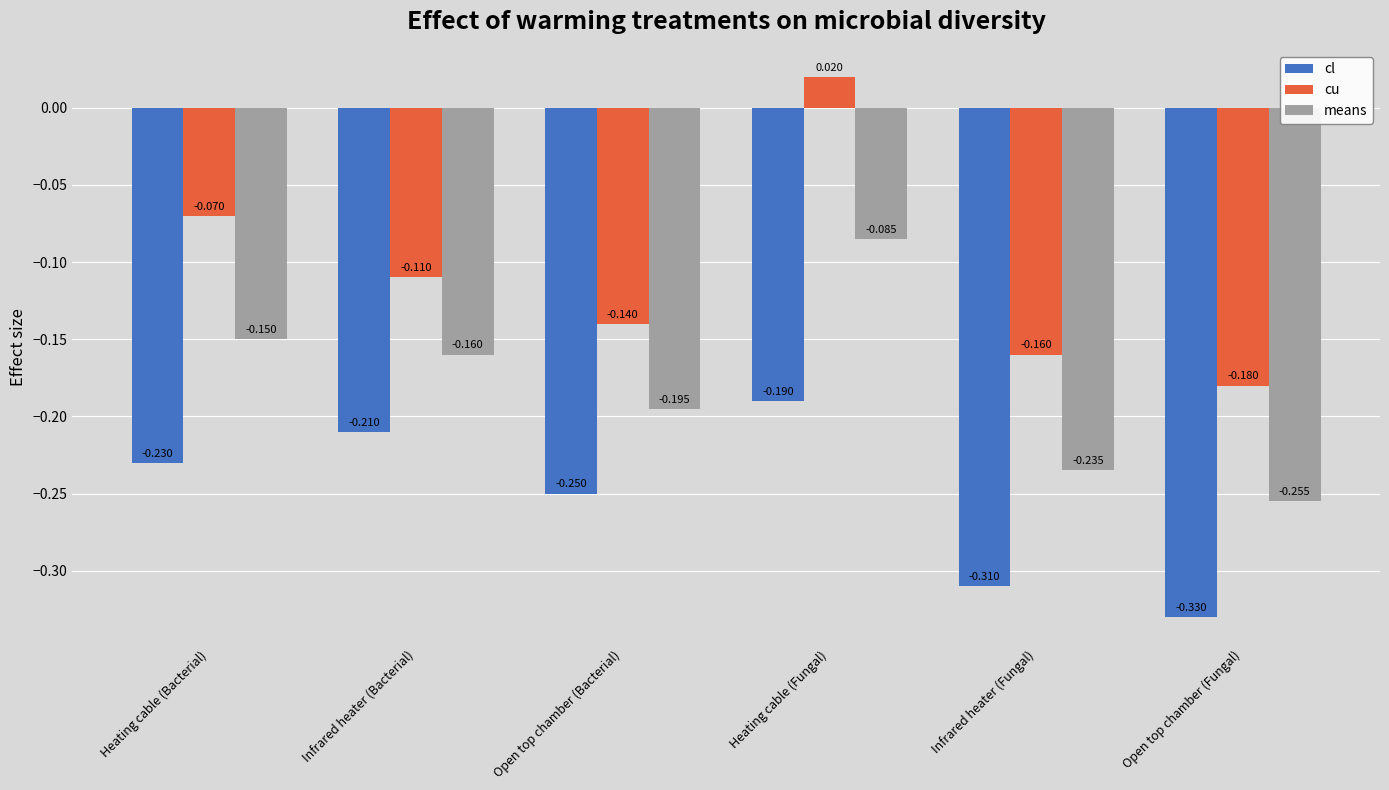

List the labels in order of means value, largest first.

Heating cable (Fungal), Heating cable (Bacterial), Infrared heater (Bacterial), Open top chamber (Bacterial), Infrared heater (Fungal), Open top chamber (Fungal)